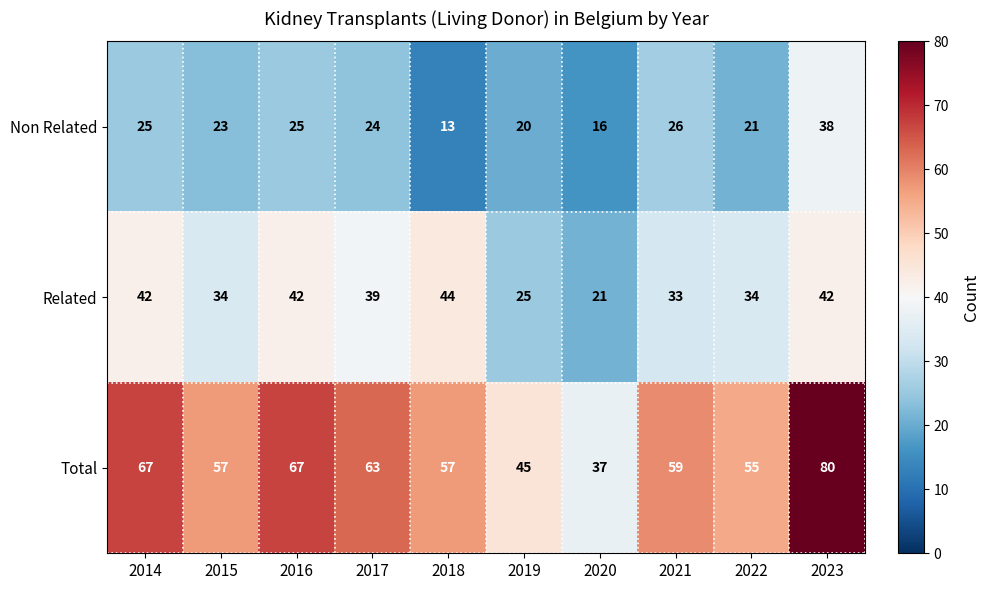

What is the sum of the Non Related values at 2018 and 2014?

38